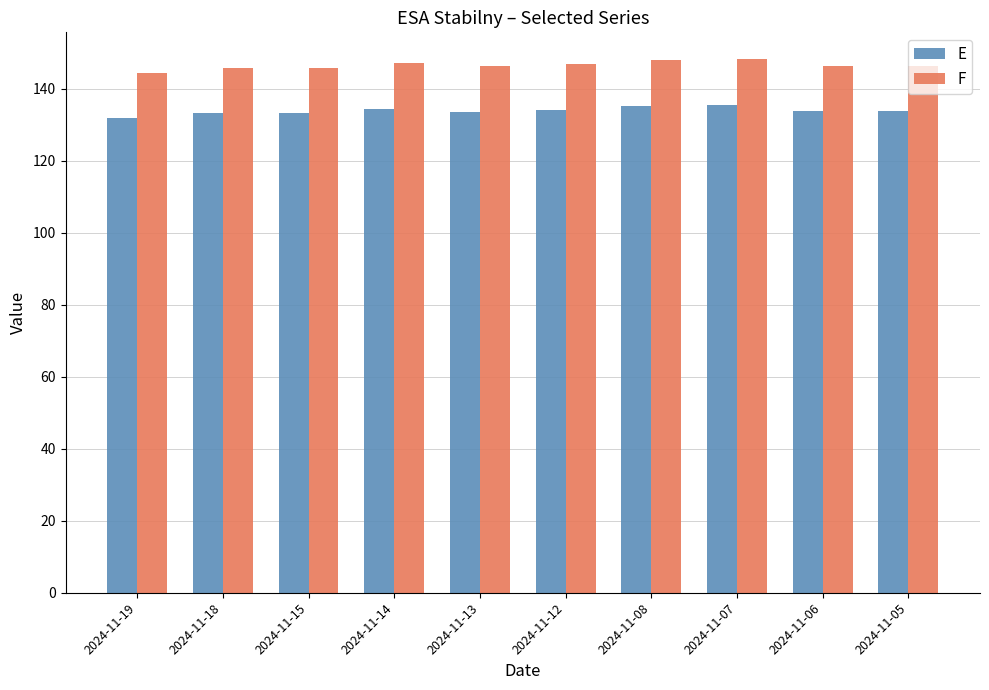

What is the difference between the maximum and minimum values in the E series?

3.5